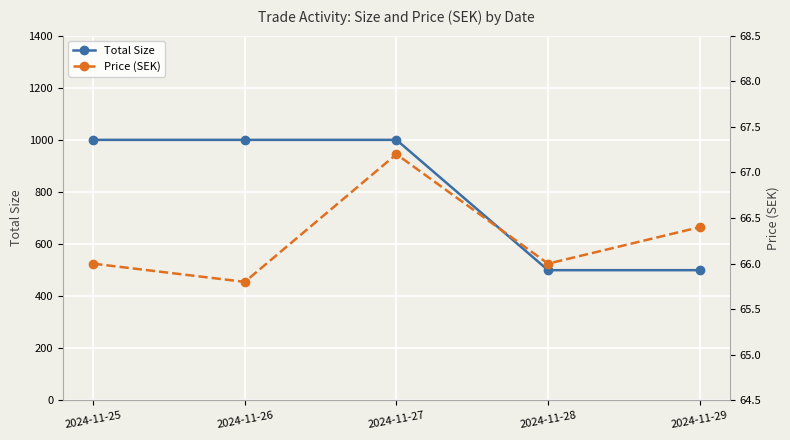

What is the difference between the Price (SEK) values at 2024-11-28 and 2024-11-29?

0.4